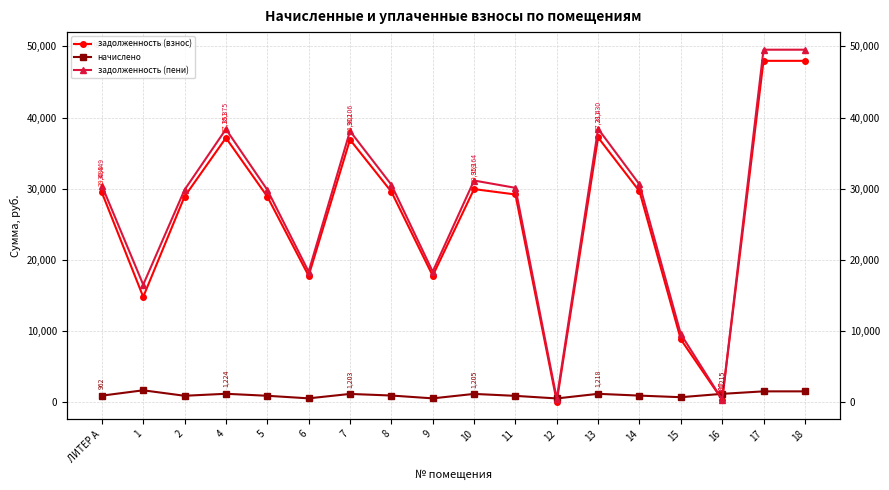

At how many categories does at least one series exceed 48024?

2